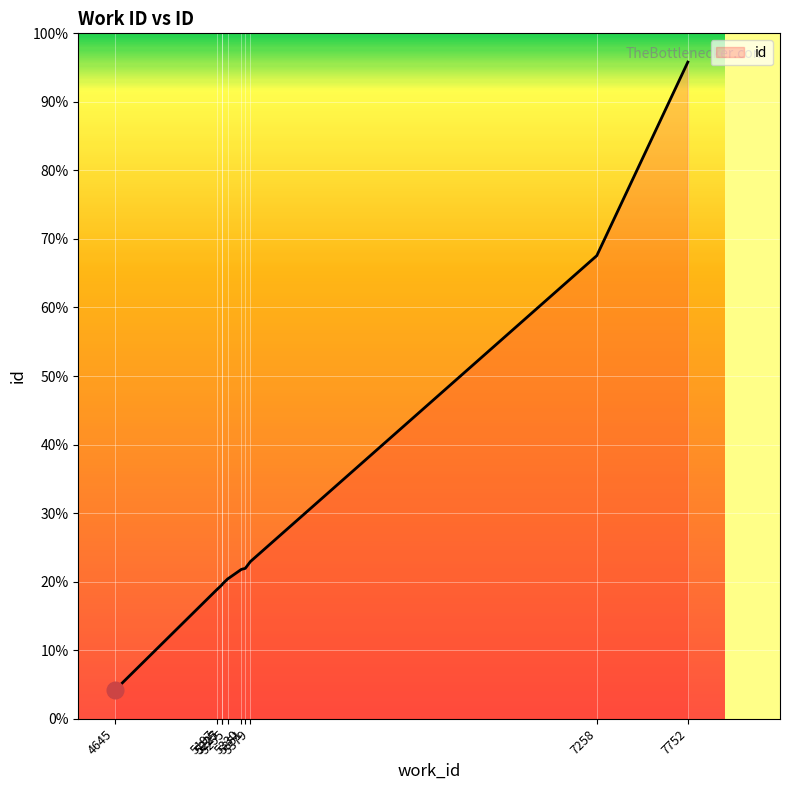

Read the value at 5197, to the nearest 100.

14000